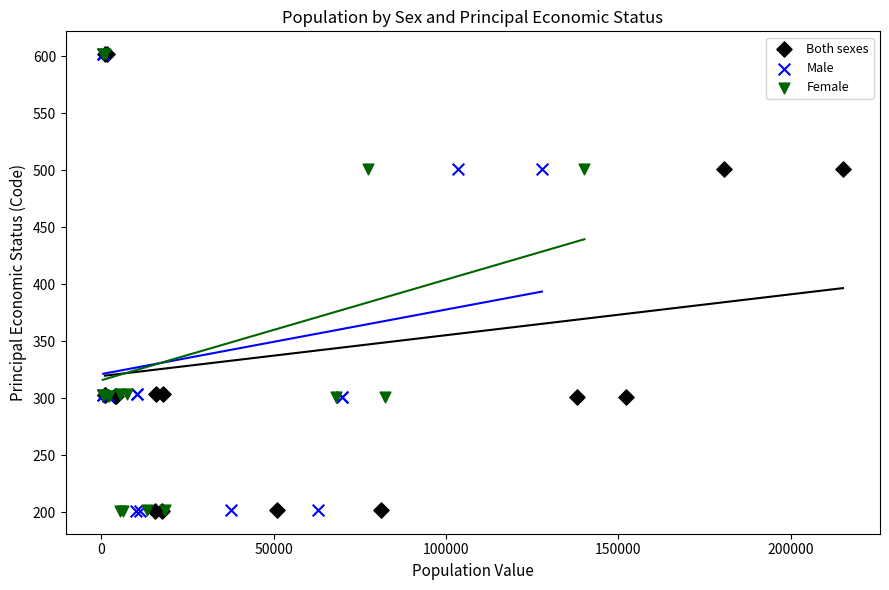

What are all the series names shown in the legend?

Both sexes, Male, Female